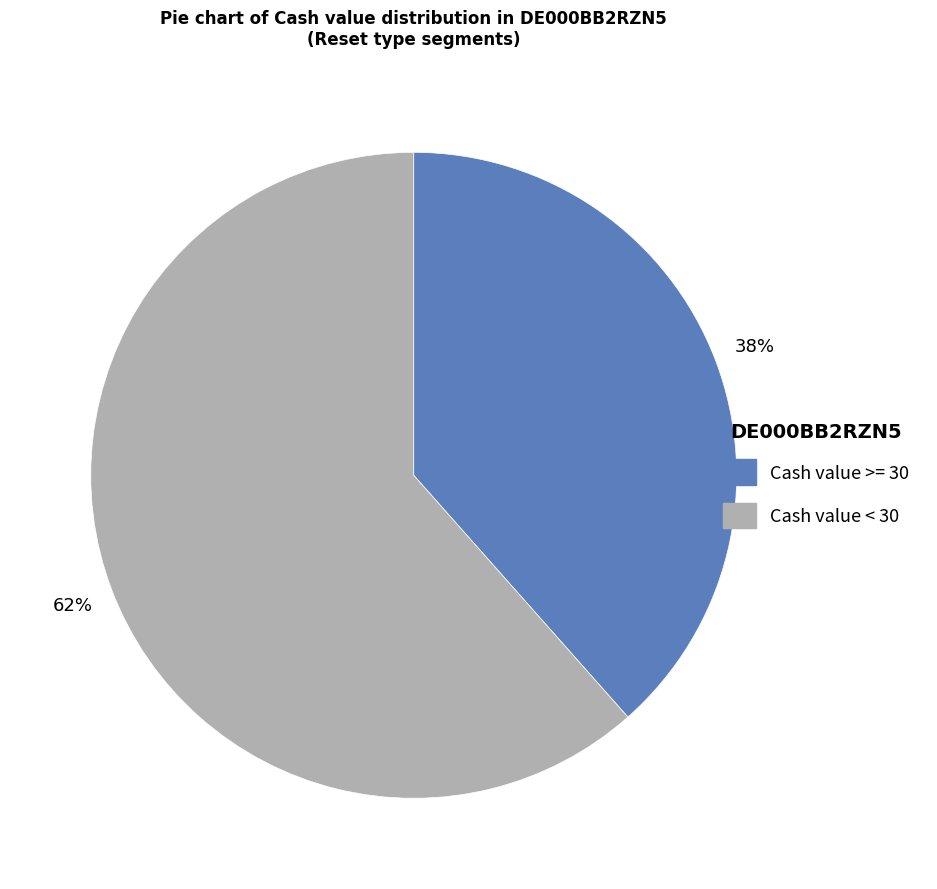

Is there any slice that represents more than half of the pie?

Yes